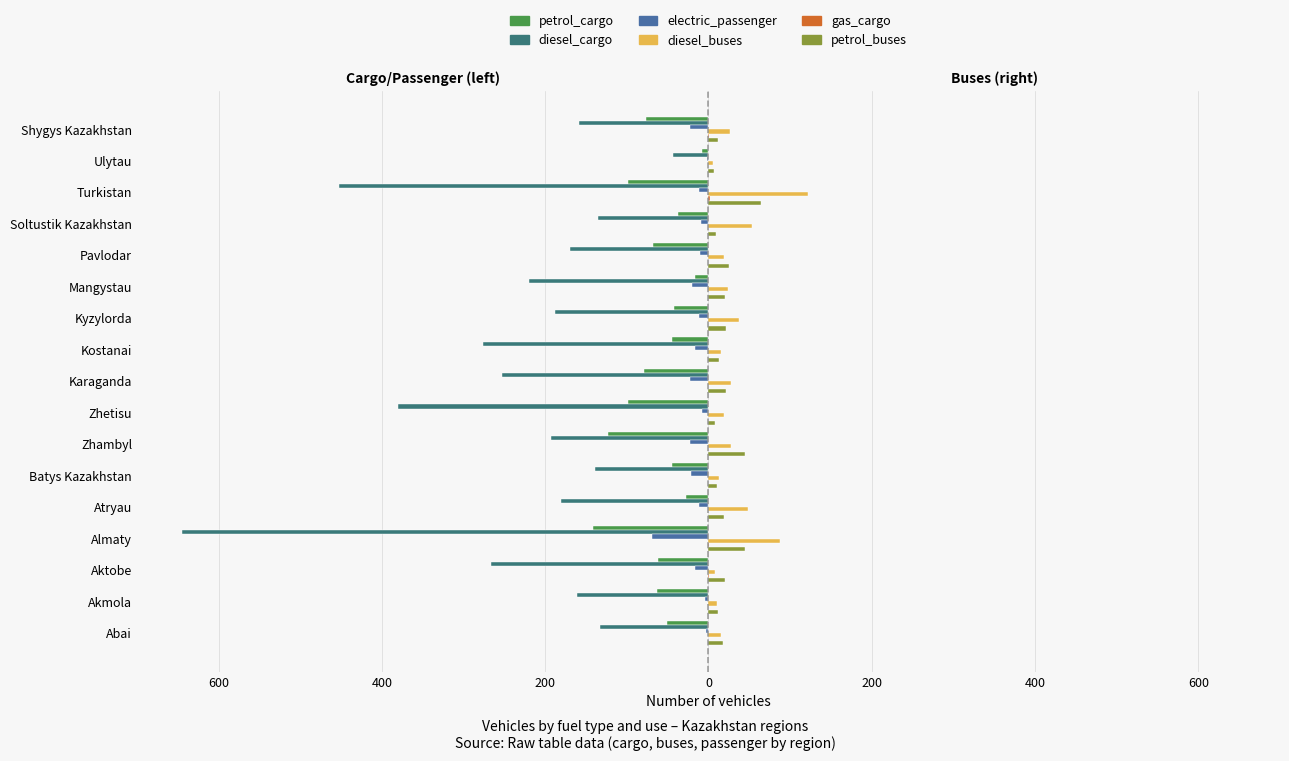

What is the approximate value of diesel_buses at Aktobe?

8